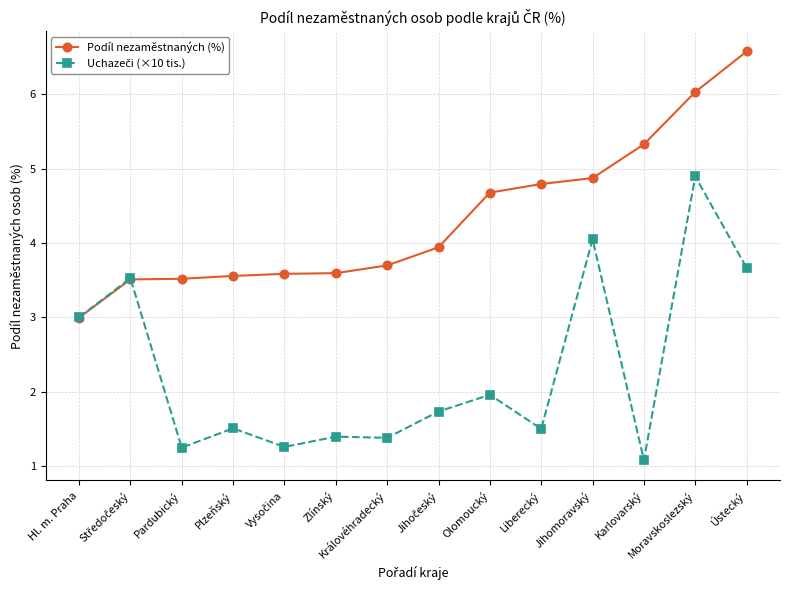

The value of Podíl nezaměstnaných (%) at Hl. m. Praha is 3.0. True or false?

True